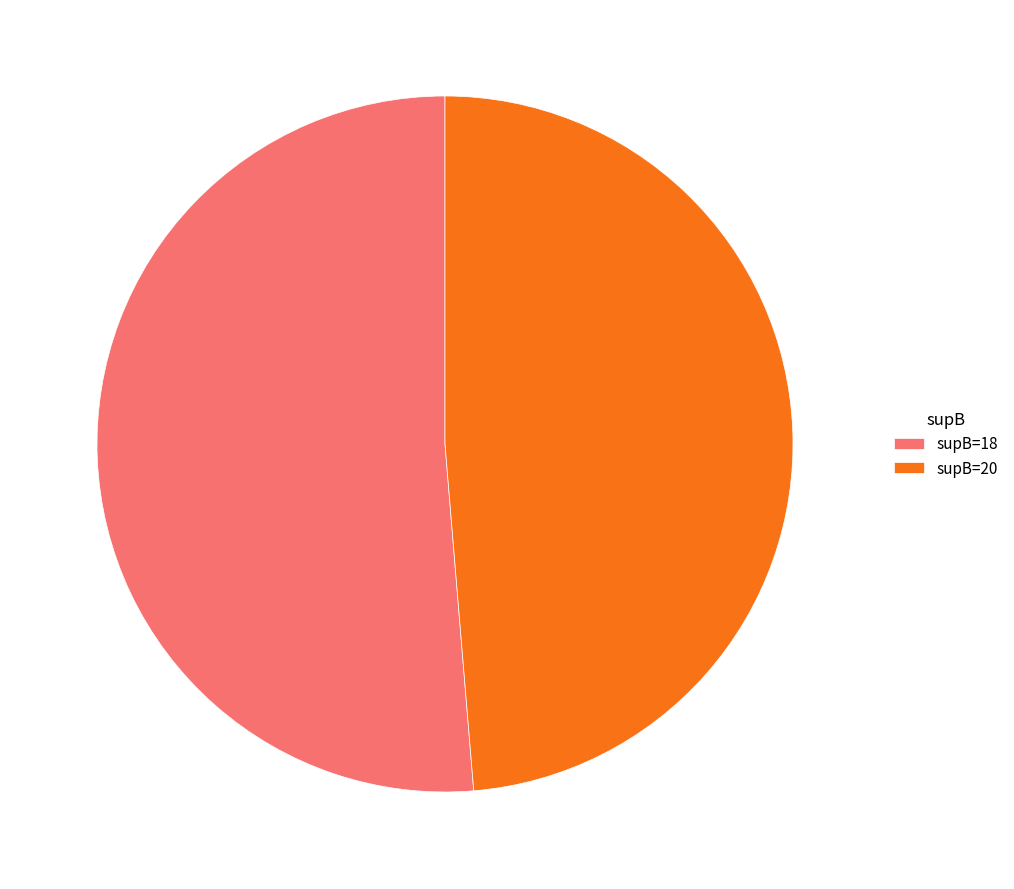

Which slice represents more than half of the pie?

supB=18